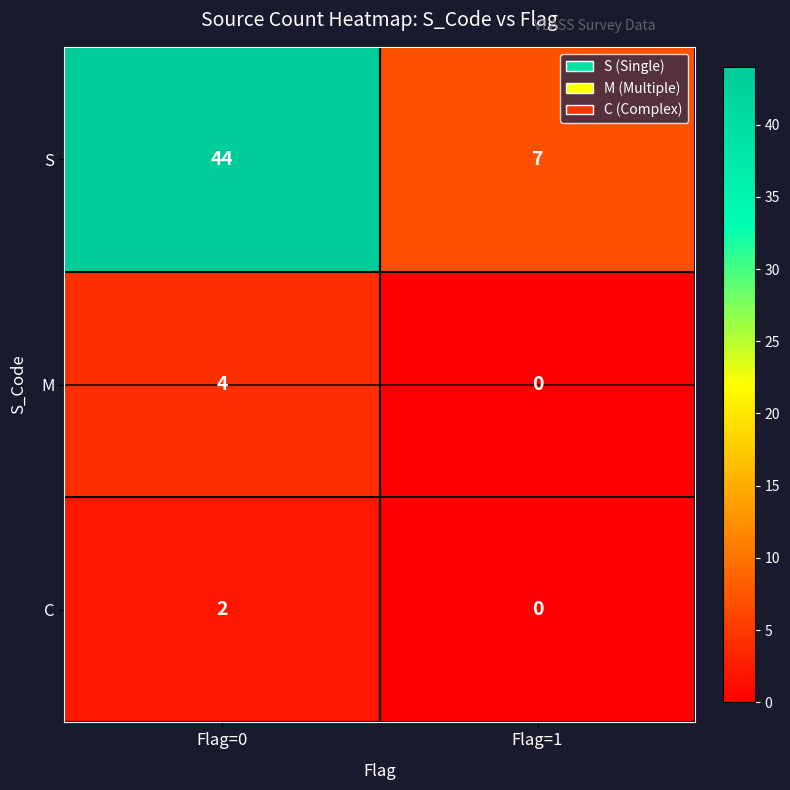

True or false: M has a value of 0 at Flag=1.

True